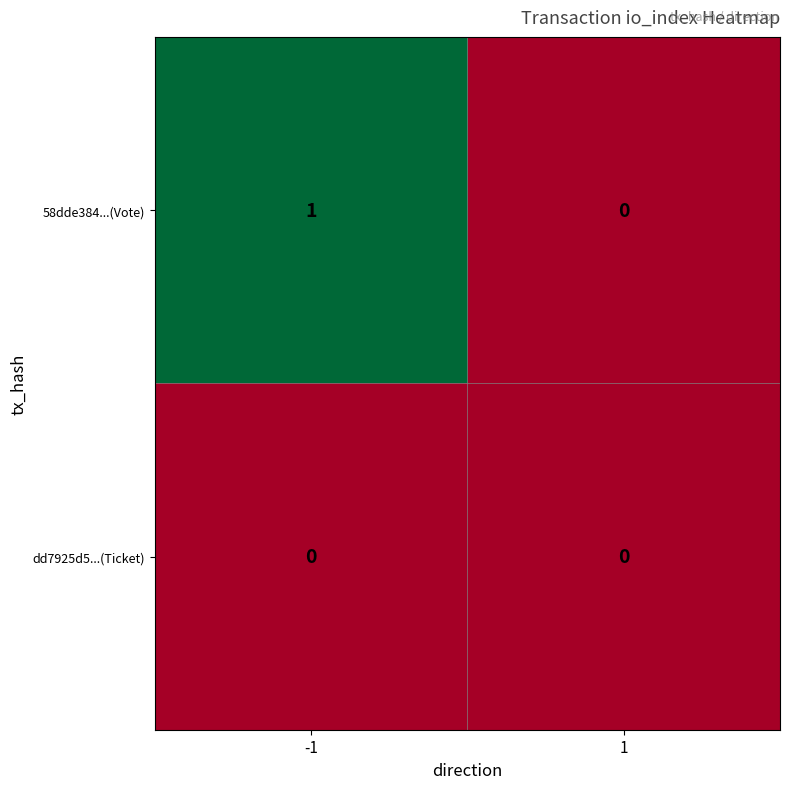

Which series has the largest total across all categories?

58dde384...(Vote)